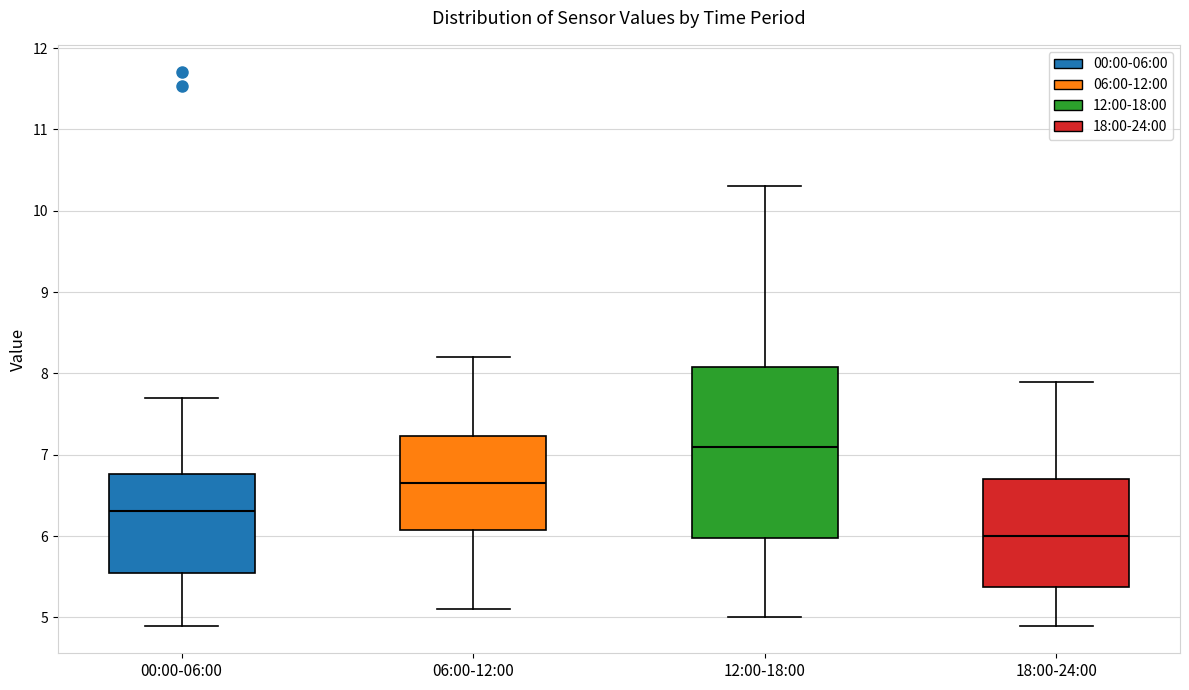

Comparing the boxes themselves (not the whiskers), which one is the tallest?

12:00-18:00